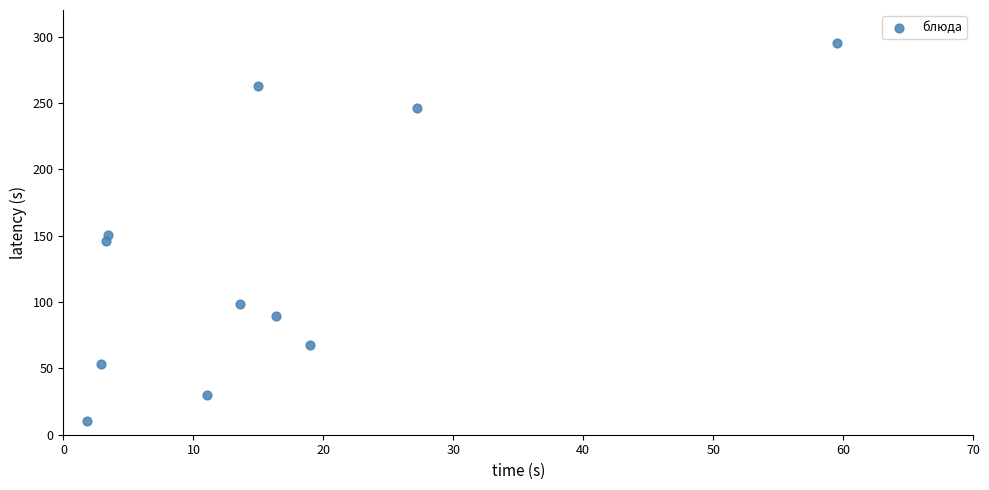

What is the range of X values (max minus min)?

57.7